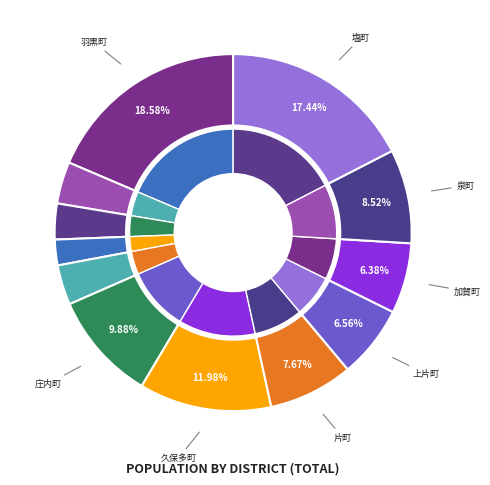

True or false: 泉町 accounts for 16% of the total.

False